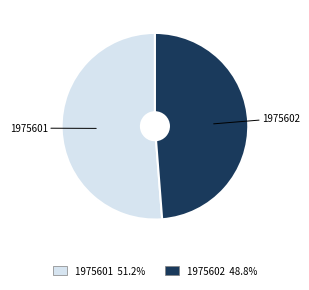

Rank the categories by value from highest to lowest.

1975601, 1975602